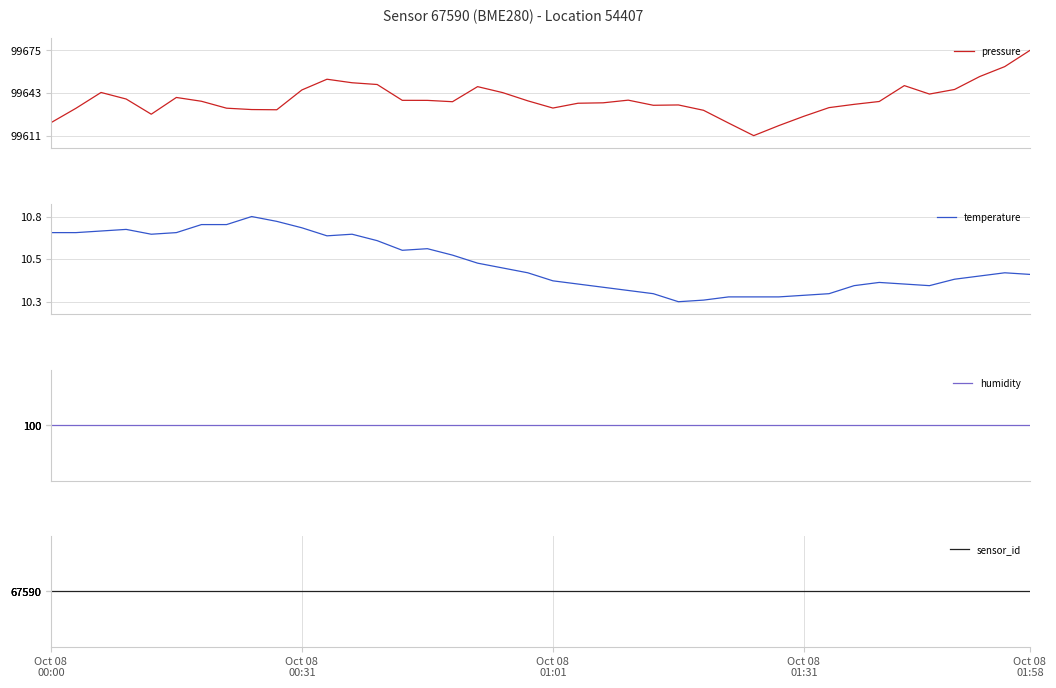

The sensor_id series shows 106690.1 at 8. True or false?

False